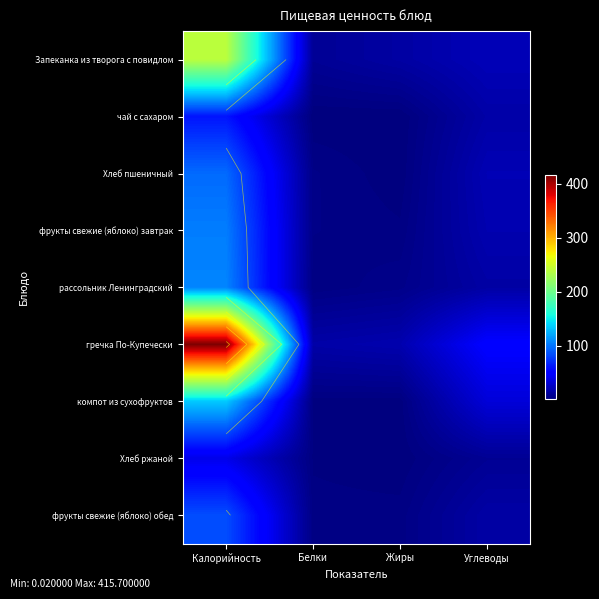

Rank the categories by рассольник Ленинградский value from lowest to highest.

Белки, Жиры, Углеводы, Калорийность